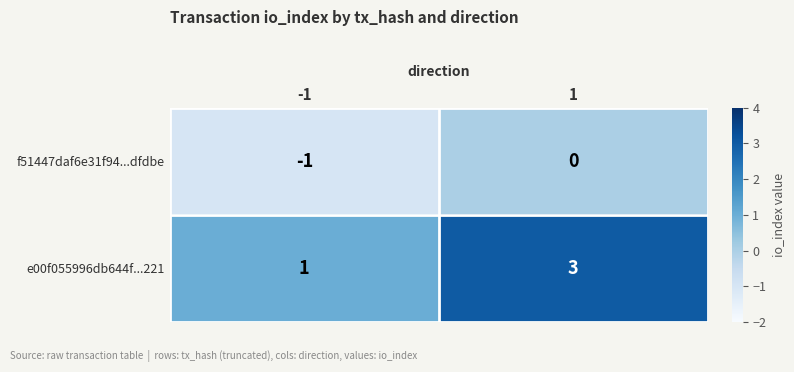

List the series in order of their overall mean, highest first.

e00f055996db644f...221, f51447daf6e31f94...dfdbe